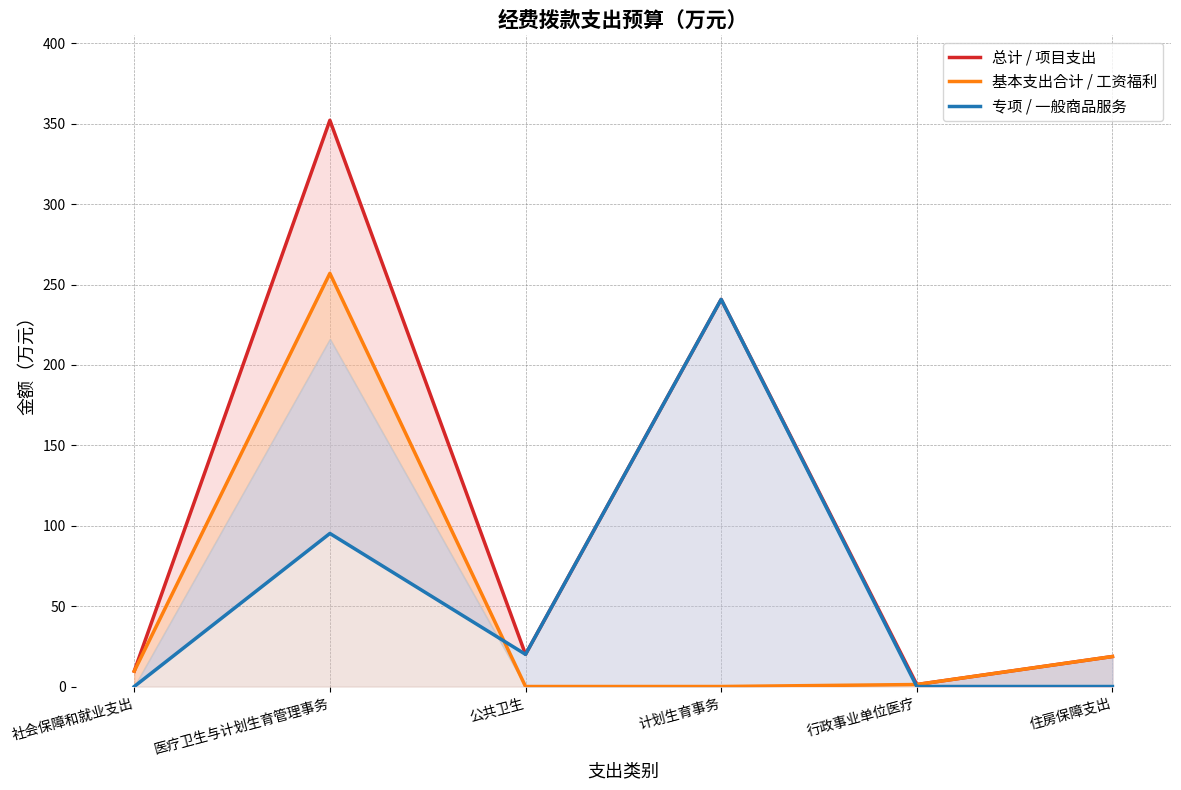

True or false: 总计 / 项目支出 and 基本支出合计 / 工资福利 intersect in this chart.

False